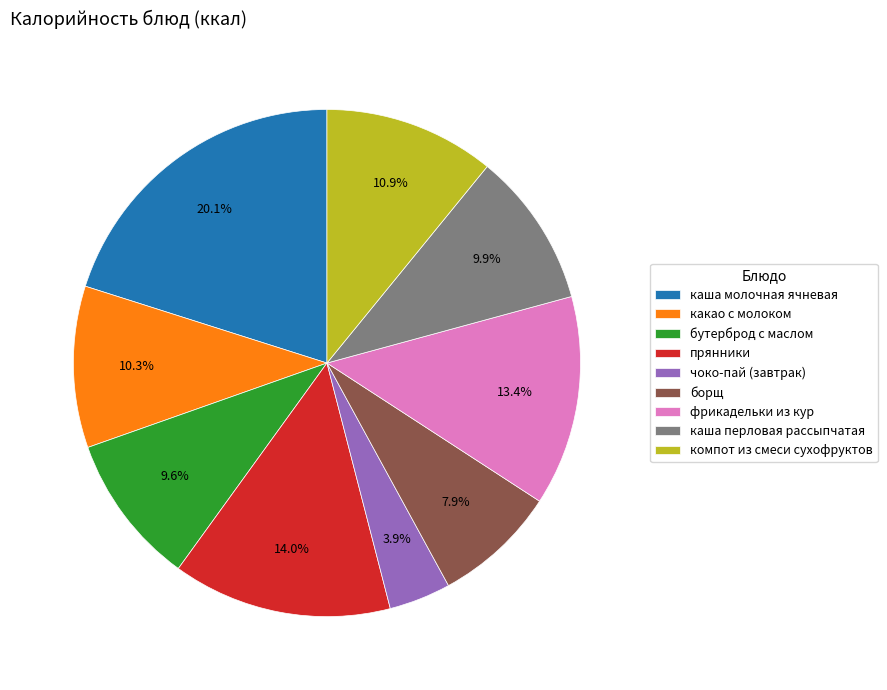

To the nearest percent, what percentage of the pie is каша молочная ячневая?

20%